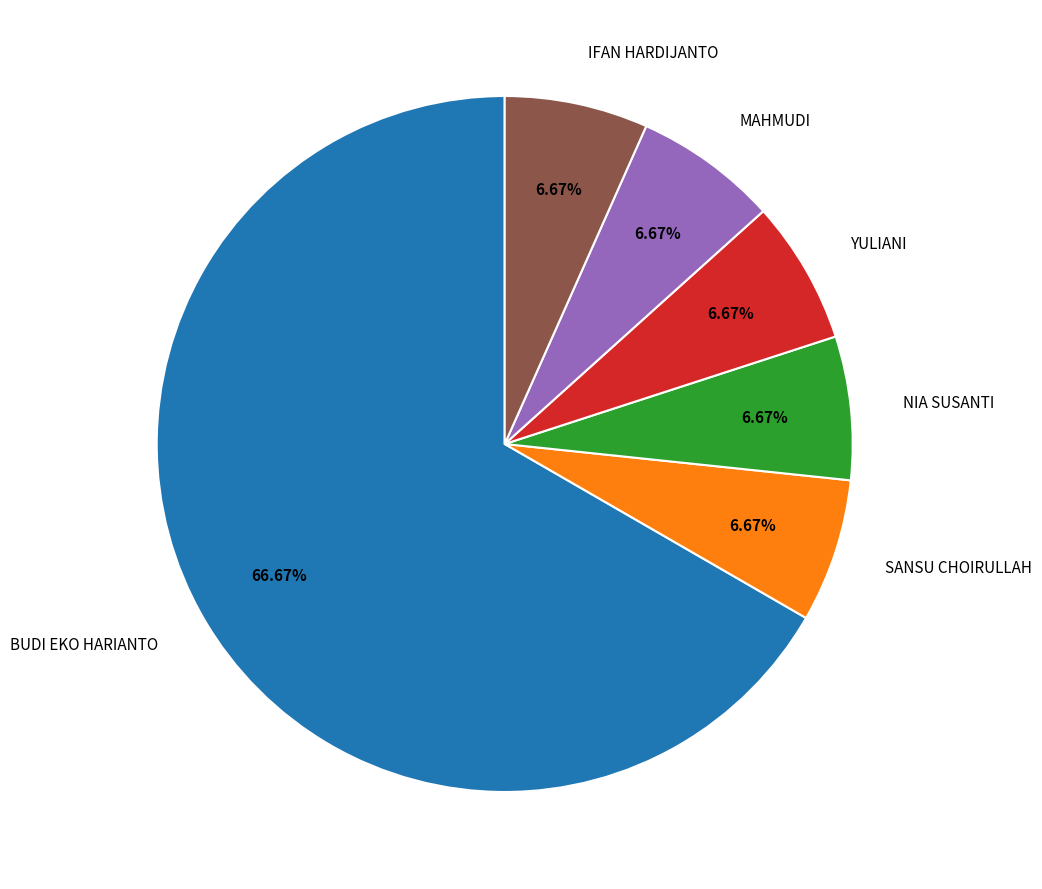

To the nearest percent, what portion does IFAN HARDIJANTO represent?

7%